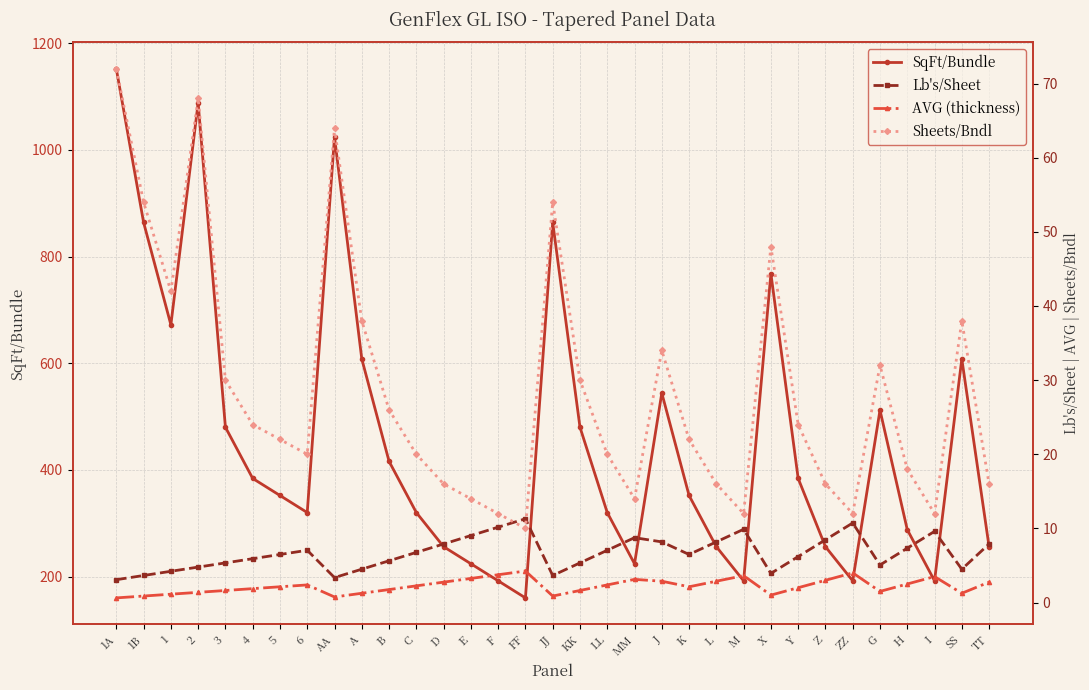

Is the value of Lb's/Sheet at JJ greater than the value of SqFt/Bundle at TT?

No